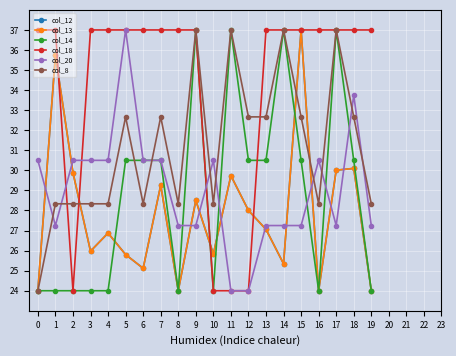

Rank the categories by col_8 value from highest to lowest.

9, 11, 14, 17, 5, 7, 12, 13, 15, 18, 1, 2, 3, 4, 6, 8, 10, 16, 19, 0